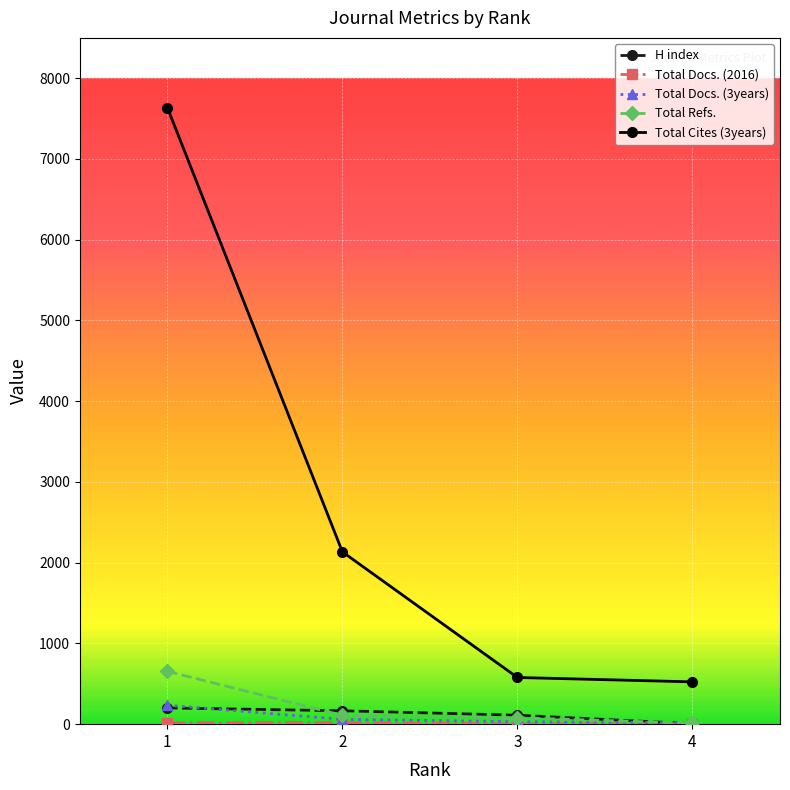

The value of Total Cites (3years) at 1 is 4364. True or false?

False